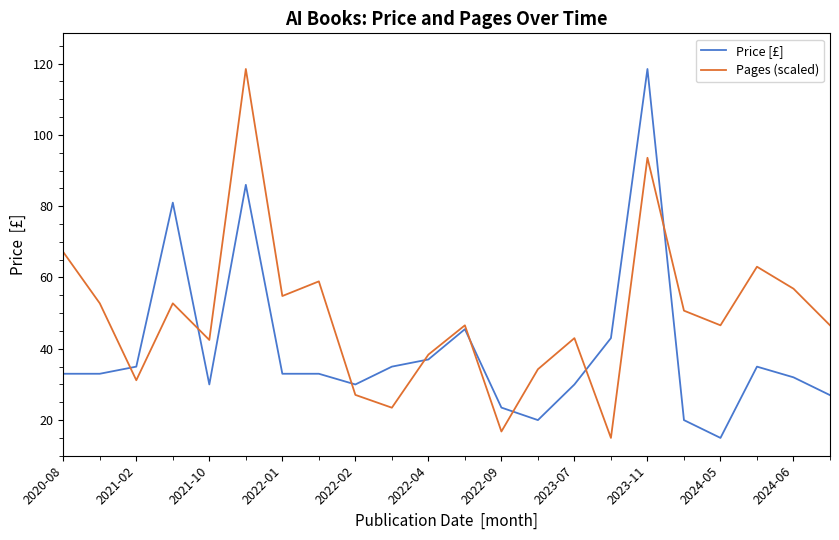

Reading right to left, extract all data points from this chart.

Price [£]: 27.0	32.0	35.0	15.0	20.0	118.5	43.0	30.0	20.0	23.5	45.5	37.0	35.0	30.0	33.0	33.0	86.0	30.0	81.0	35.0	33.0	33.0
Pages (scaled): 46.6	56.9	63.0	46.6	50.7	93.6	15.0	43.0	34.3	16.8	46.6	38.4	23.5	27.1	58.9	54.8	118.5	42.5	52.7	31.2	52.7	67.1